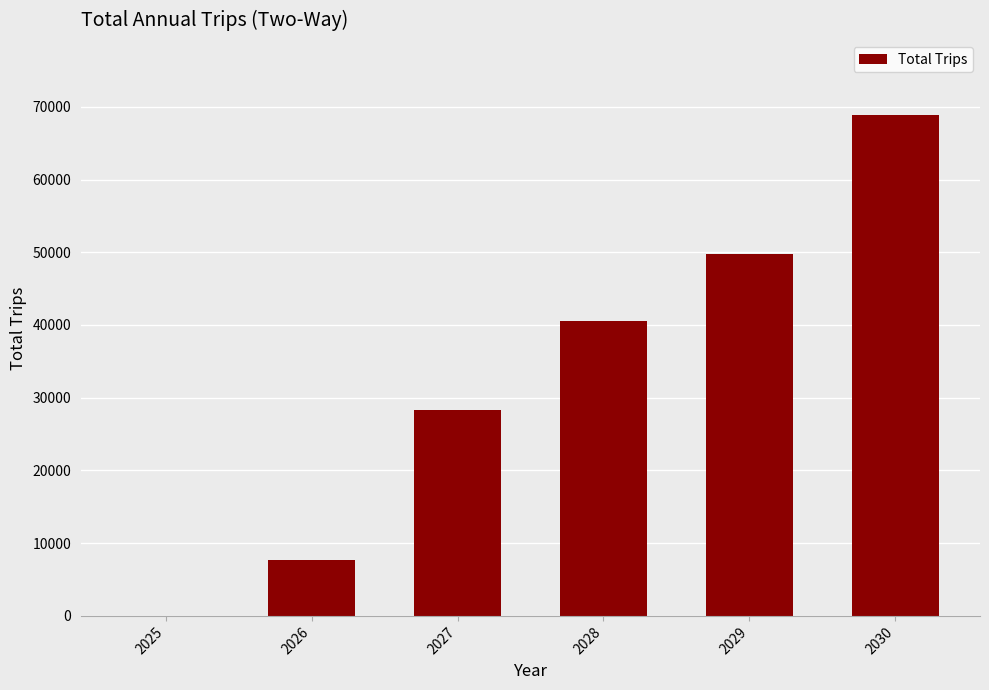

Between 2028 and 2029, which is larger?

2029